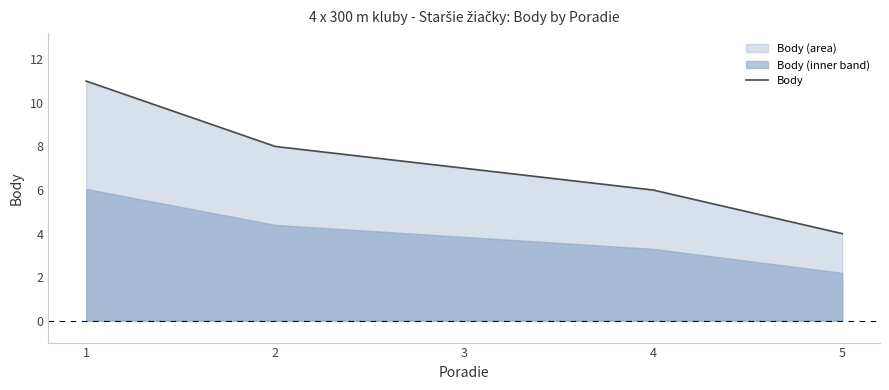

How many data points does each series have?

5